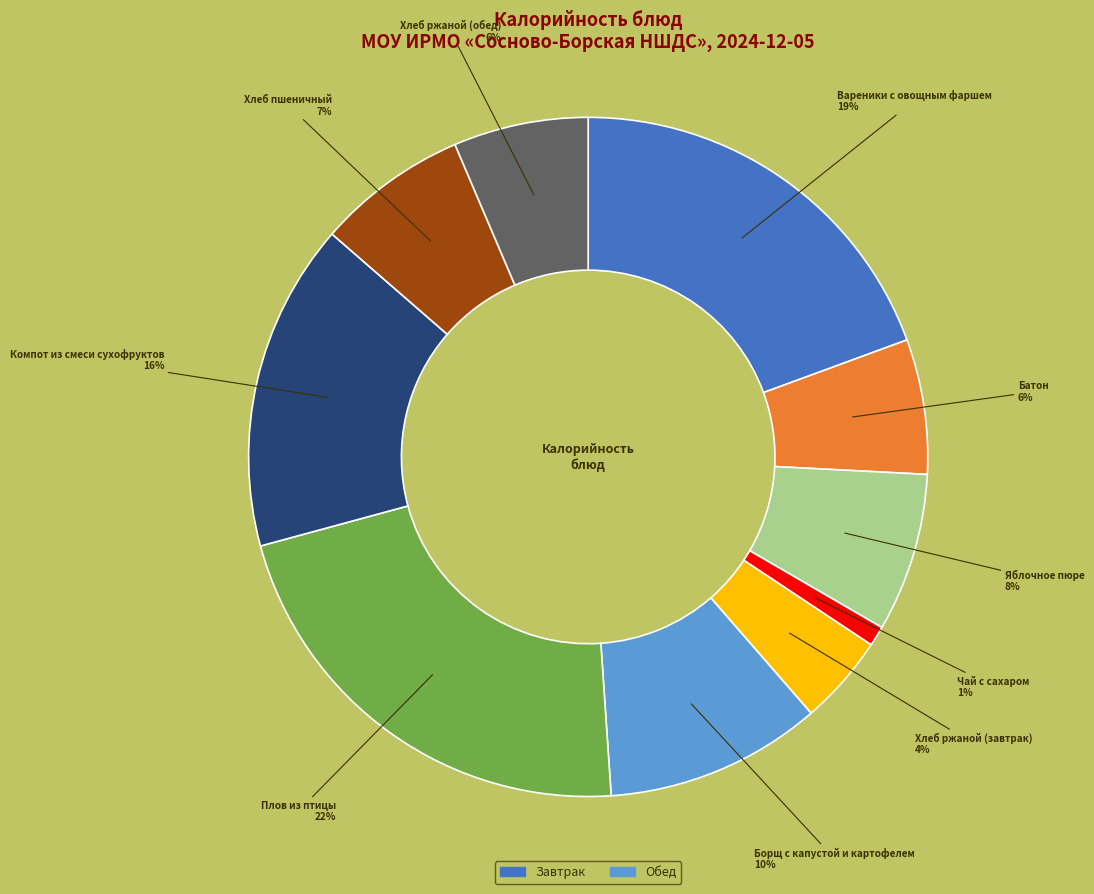

Does any single category account for the majority?

No